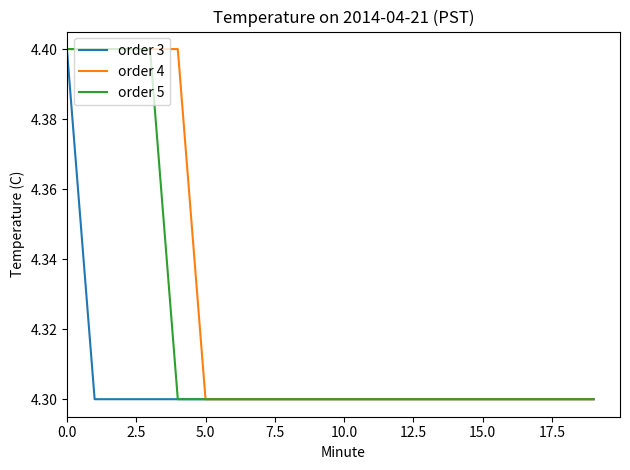

Rank the series by their average value, from lowest to highest.

order 3, order 5, order 4